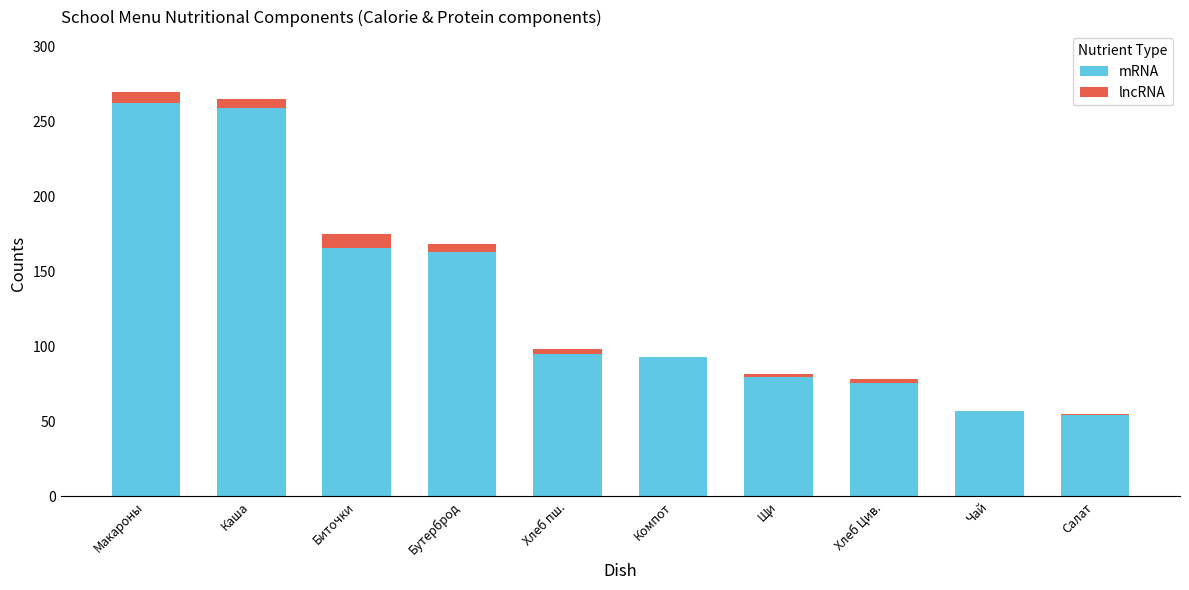

The mRNA series shows 259.2 at Каша. True or false?

True